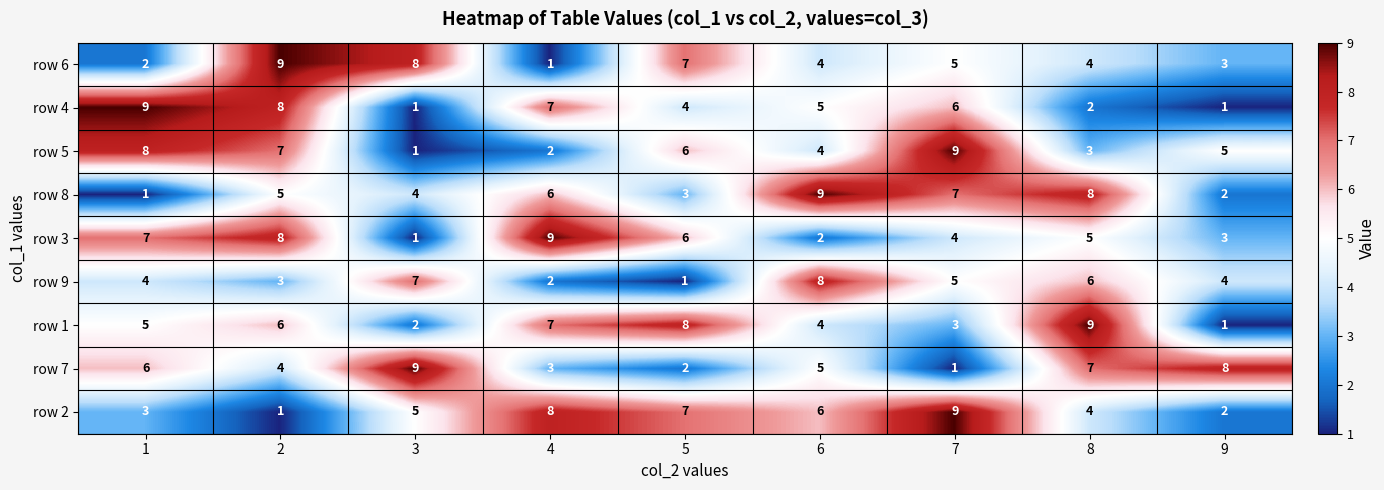

What is the approximate value of row 1 at 2?

6